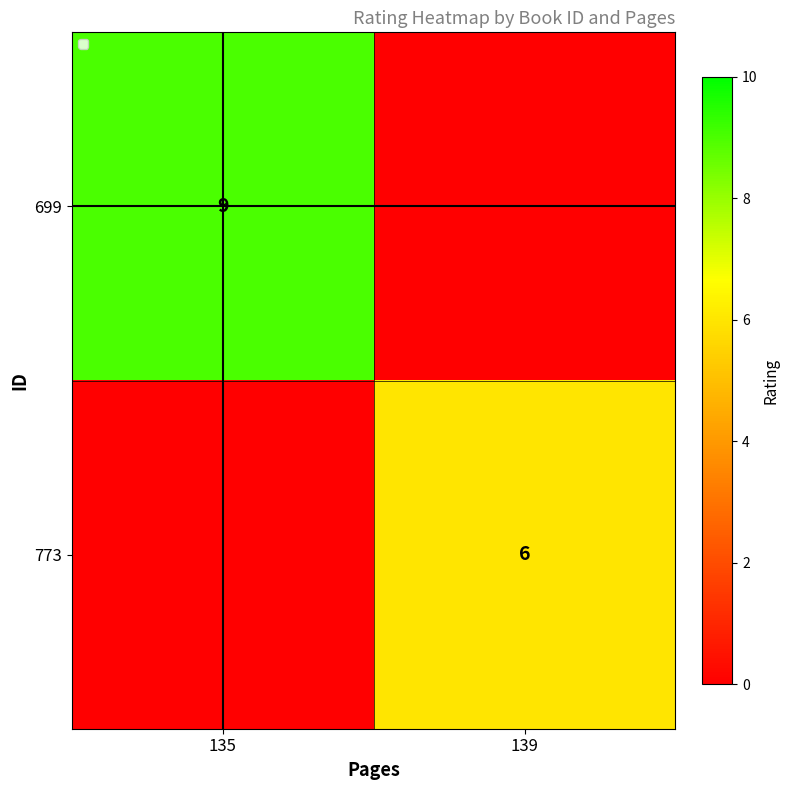

Is the value of 699 at 135 greater than the value of 773 at 139?

Yes